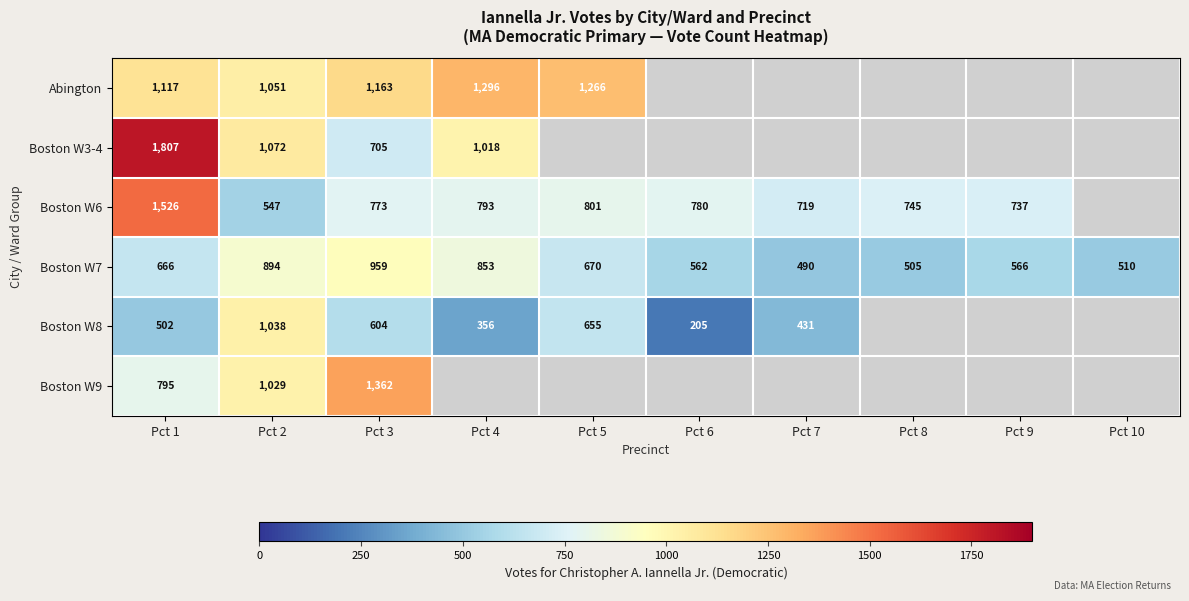

Is it true that Boston W6 equals 435 at Pct 7?

False